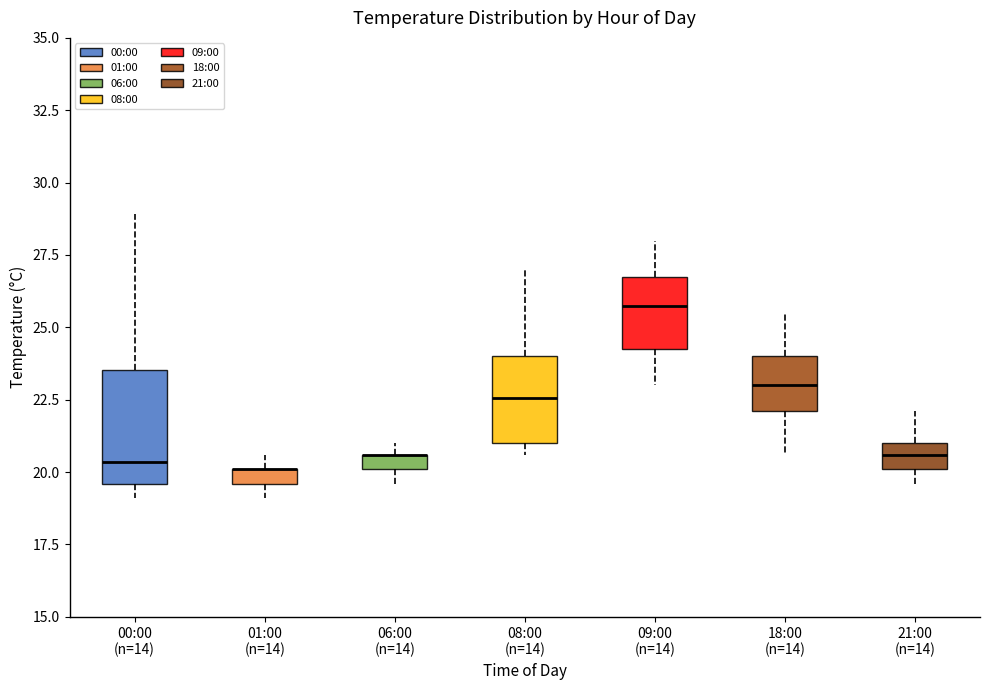

Which box is the tallest, from its lower edge to its upper edge?

00:00 (n=14)